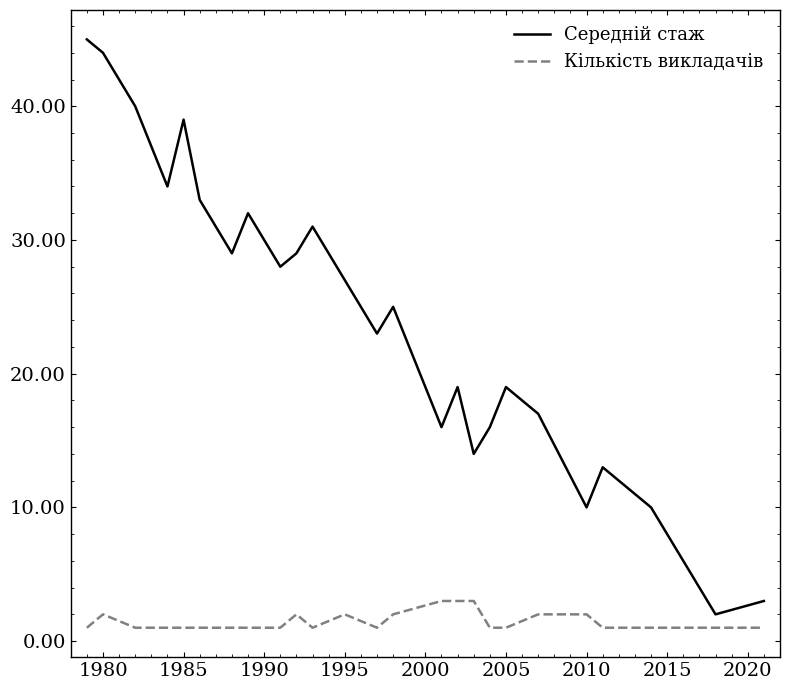

True or false: Середній стаж has more than 1 points higher than both neighbors.

True